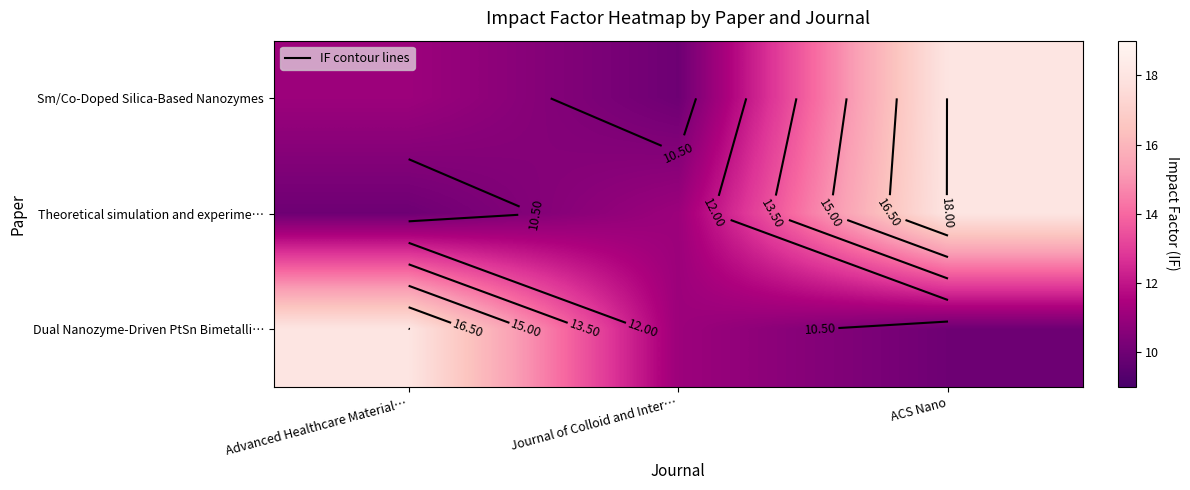

At how many categories does at least one series exceed 11?

3